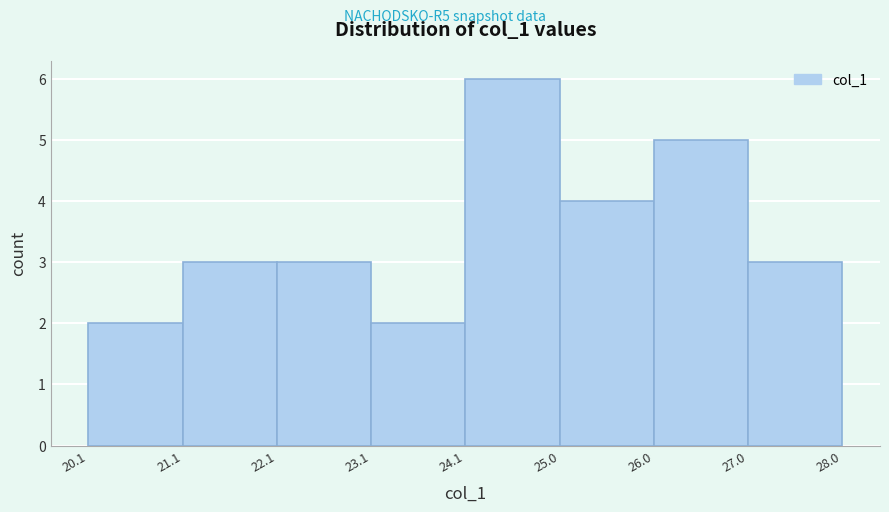

Reading left to right, list every bar in this chart as the range it spans on the x-axis followed by its height. The values are not printed on the chart, so give them approximately, as read against the axis.

20.1 to 21.1: 2
21.1 to 22.1: 3
22.1 to 23.1: 3
23.1 to 24.1: 2
24.1 to 25.0: 6
25.0 to 26.0: 4
26.0 to 27.0: 5
27.0 to 28.0: 3